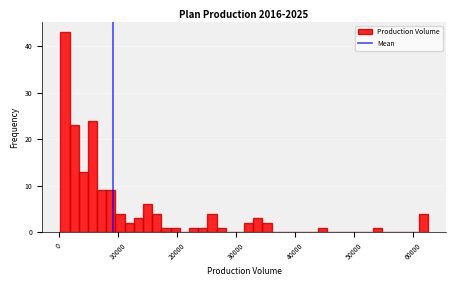

Around what value on the x-axis is the tallest bar? Give the approximate position of its centre, as read against the axis.

1000